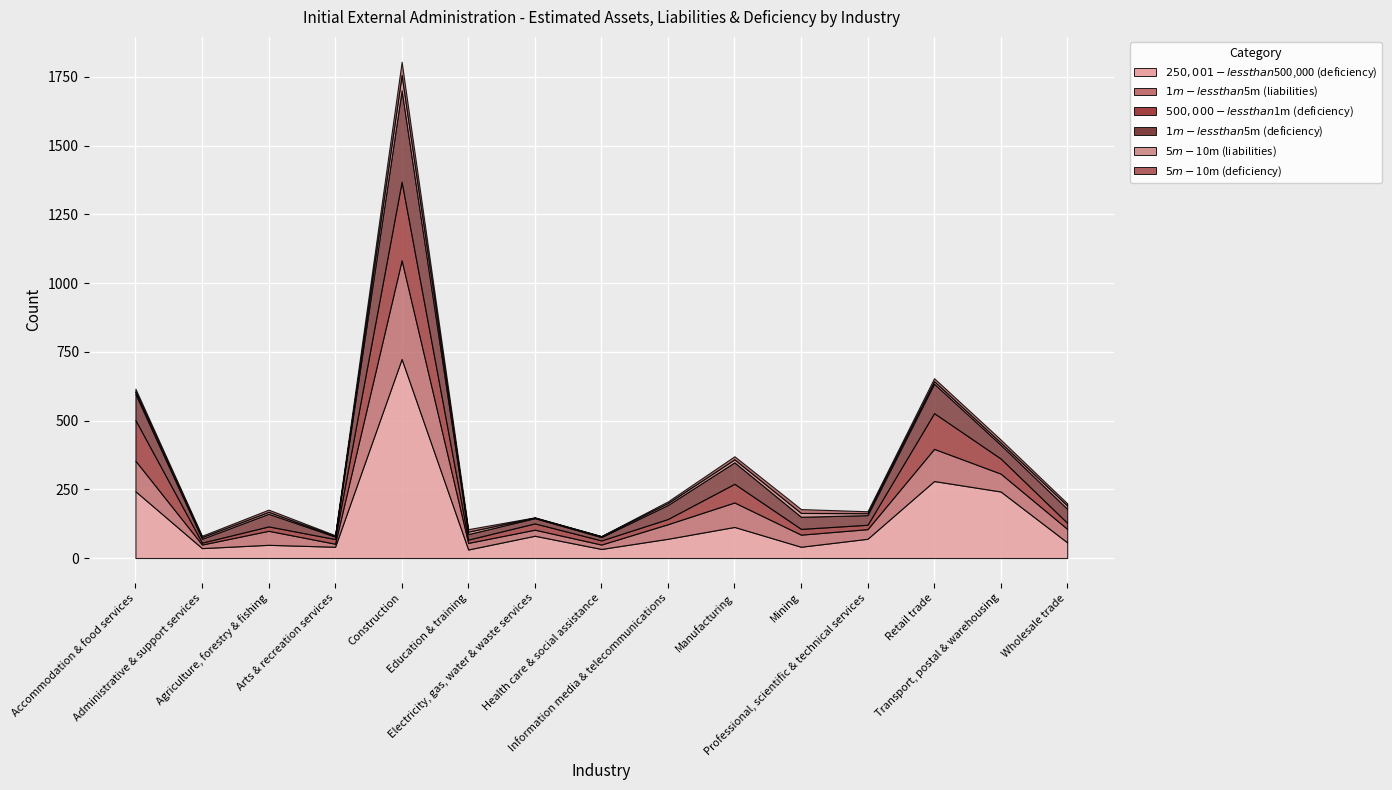

True or false: $500,000-less than $1m (deficiency) has a value of 15 at Health care & social assistance.

True